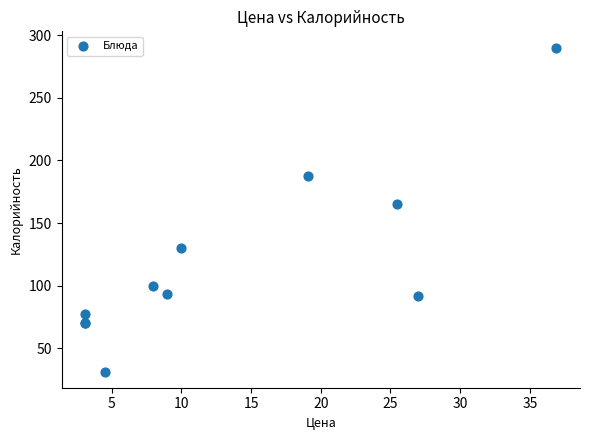

What Y value in the scatter plot is closest to 160?

165.1